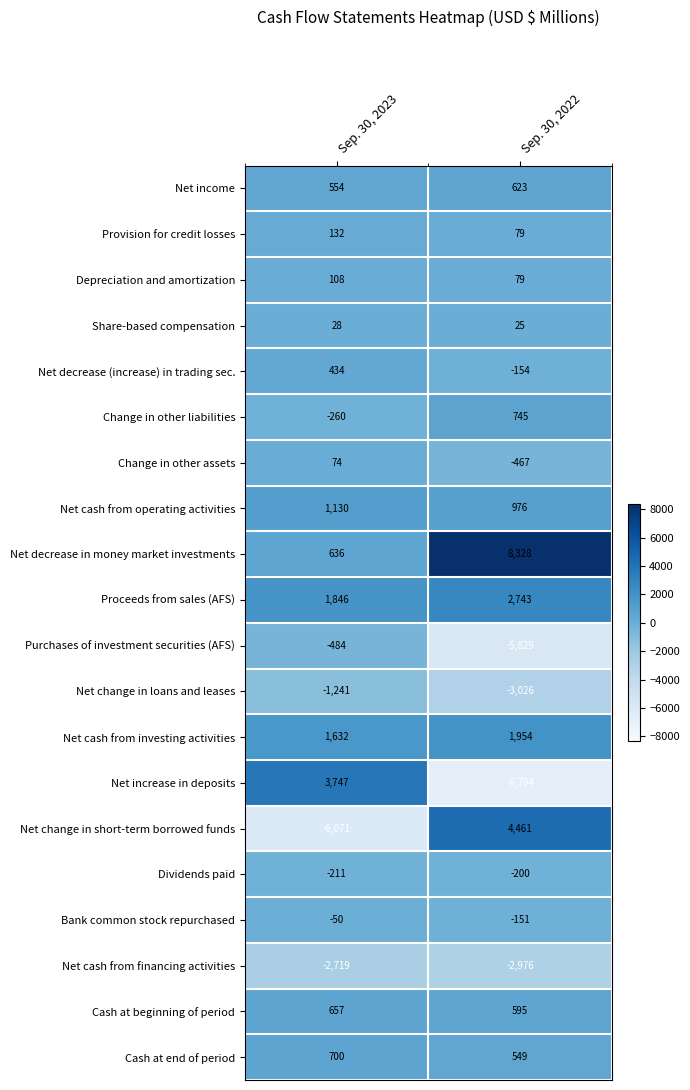

At which category is the sum across all series the highest?

Sep. 30, 2022